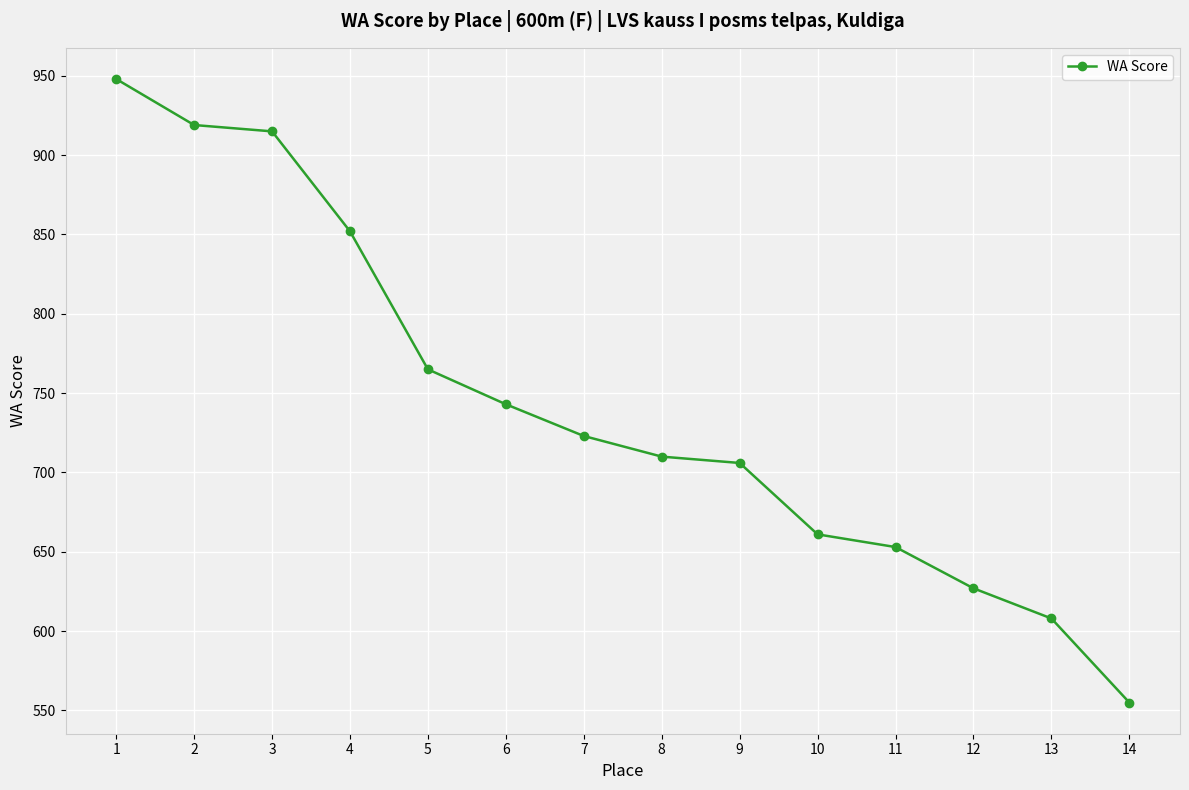

Where does the data first go above 723?

1